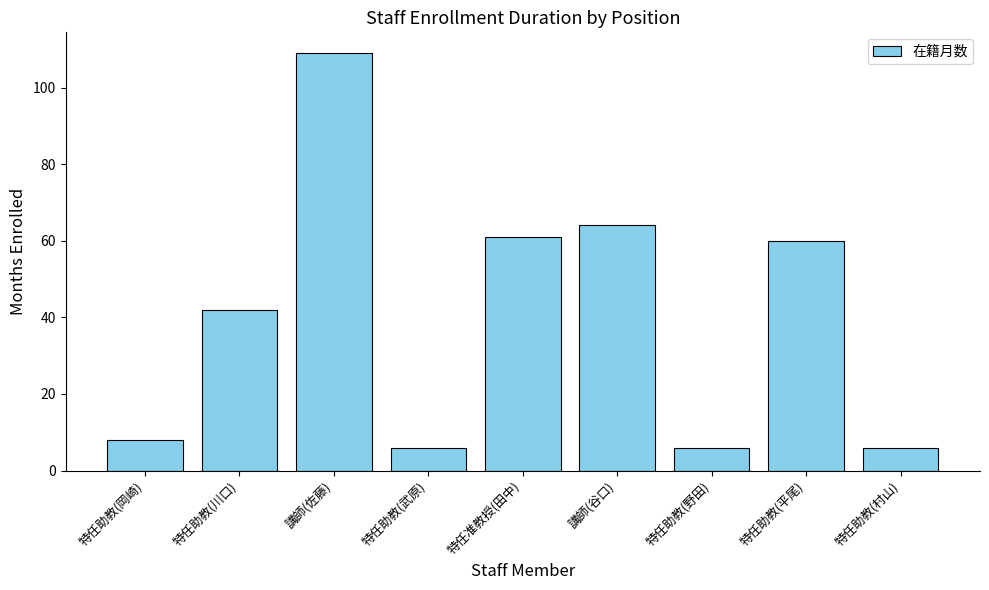

Which category has the highest value across all series?

講師(佐藤)